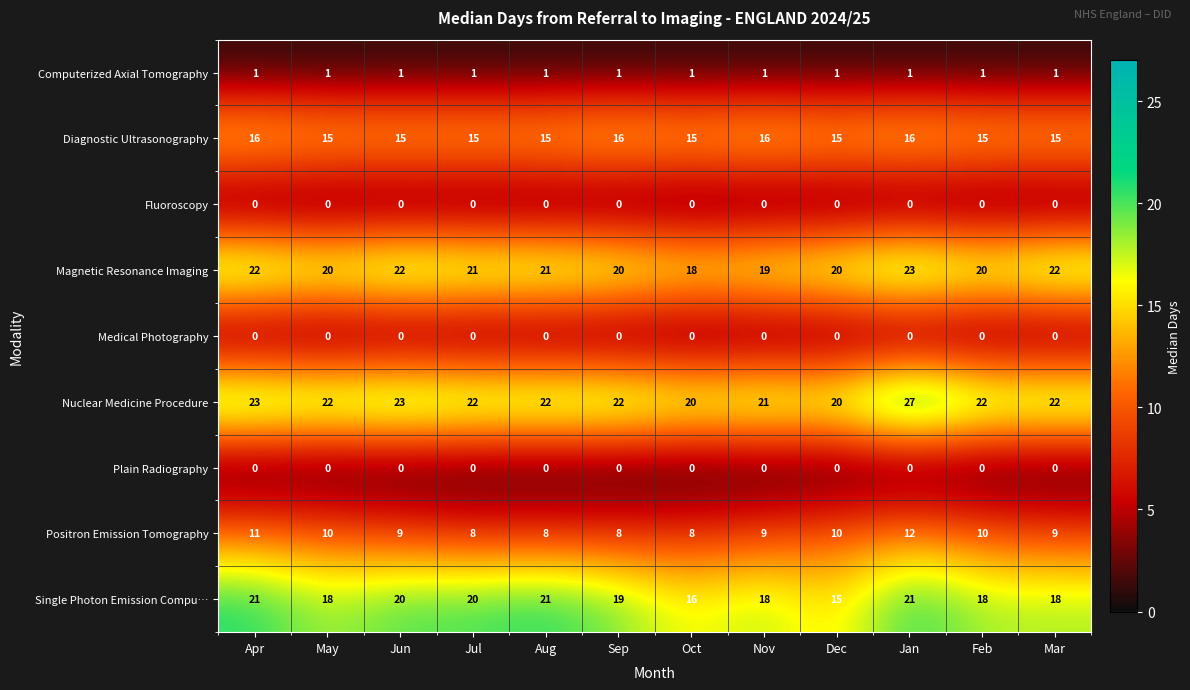

At which category does the chart reach its peak across all series?

Jan